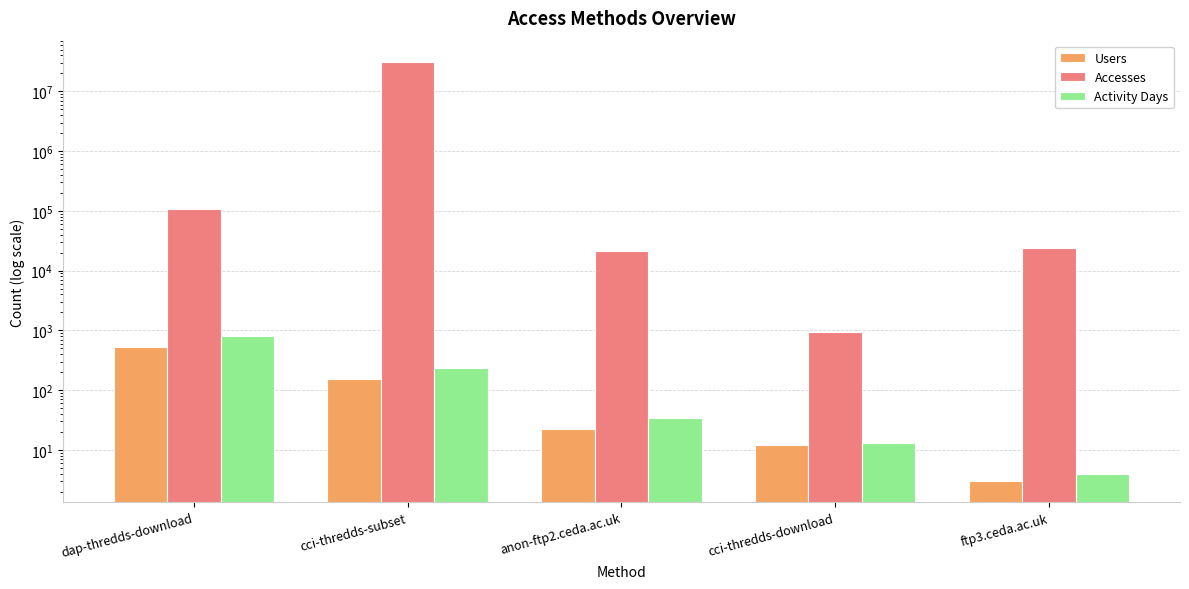

Reading left to right, what are all the values shown in this chart?

Users: 531	151	22	12	3
Accesses: 109162	31531578	21474	952	23742
Activity Days: 796	237	34	13	4